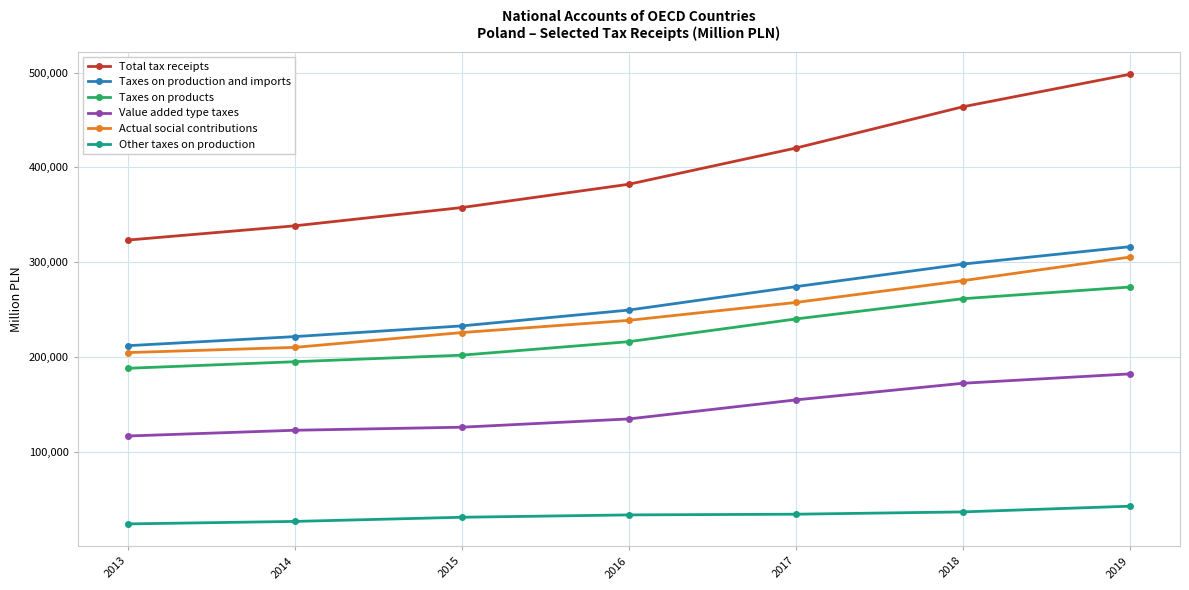

What is the total value across all series at 2013?

1068390